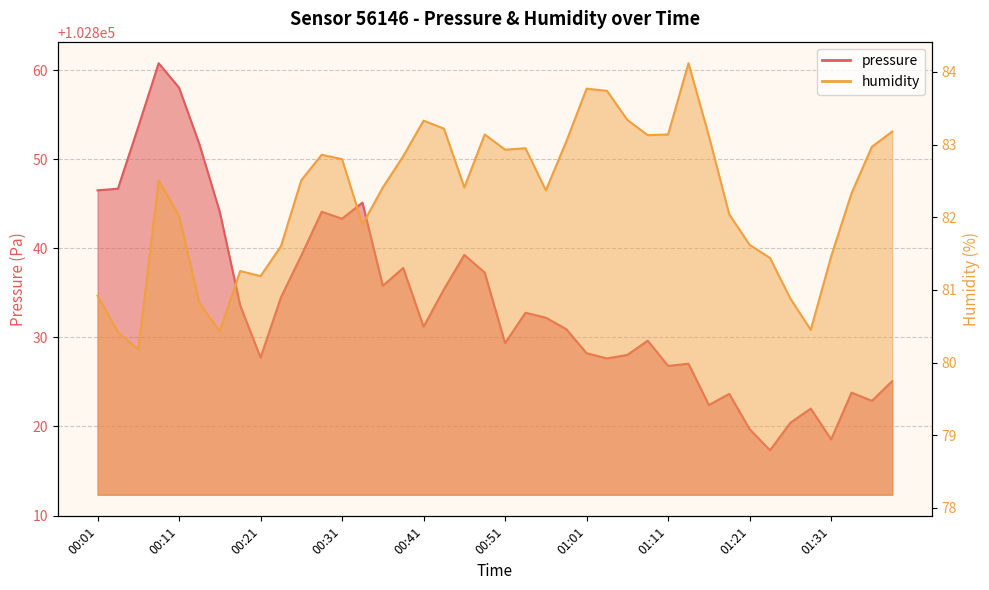

At which label does humidity reach its minimum?

00:06